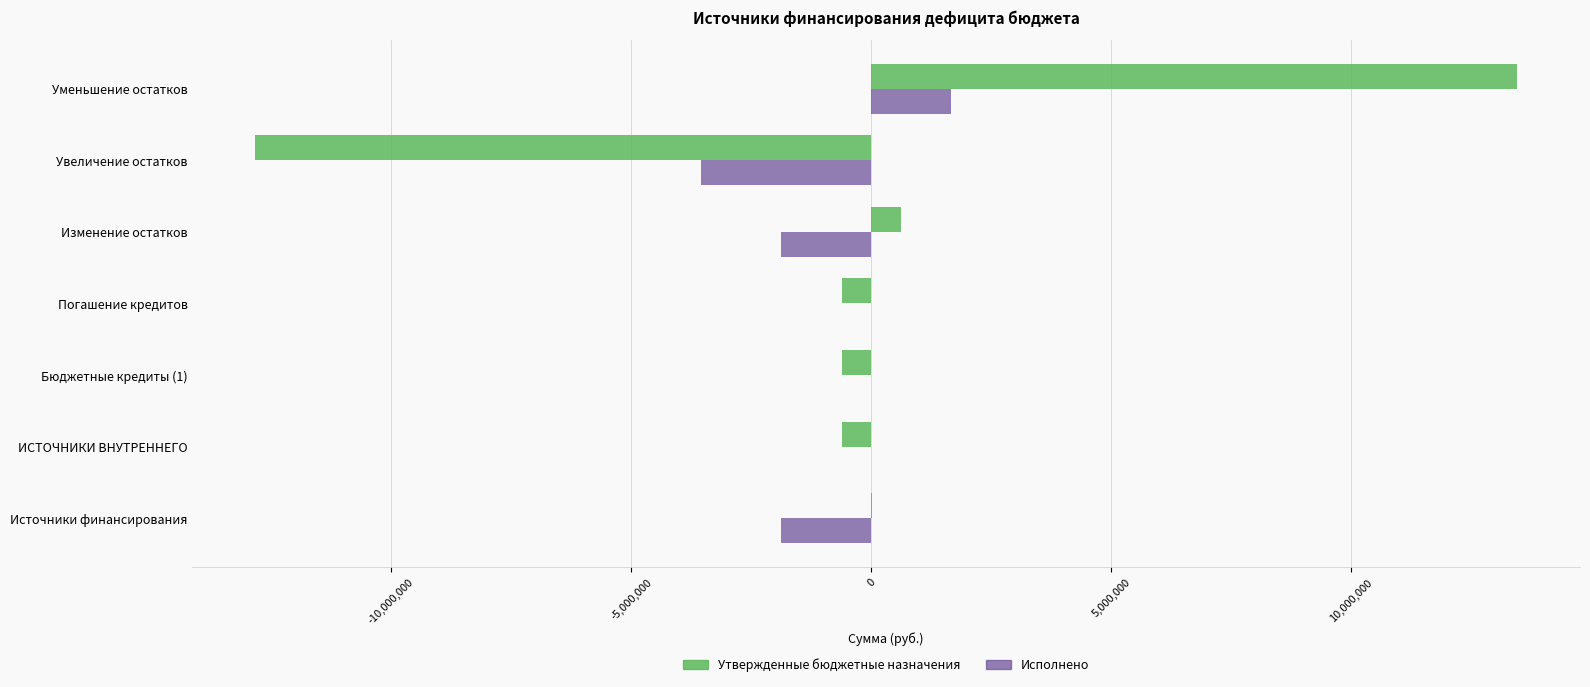

How many categories are shown in the chart?

7